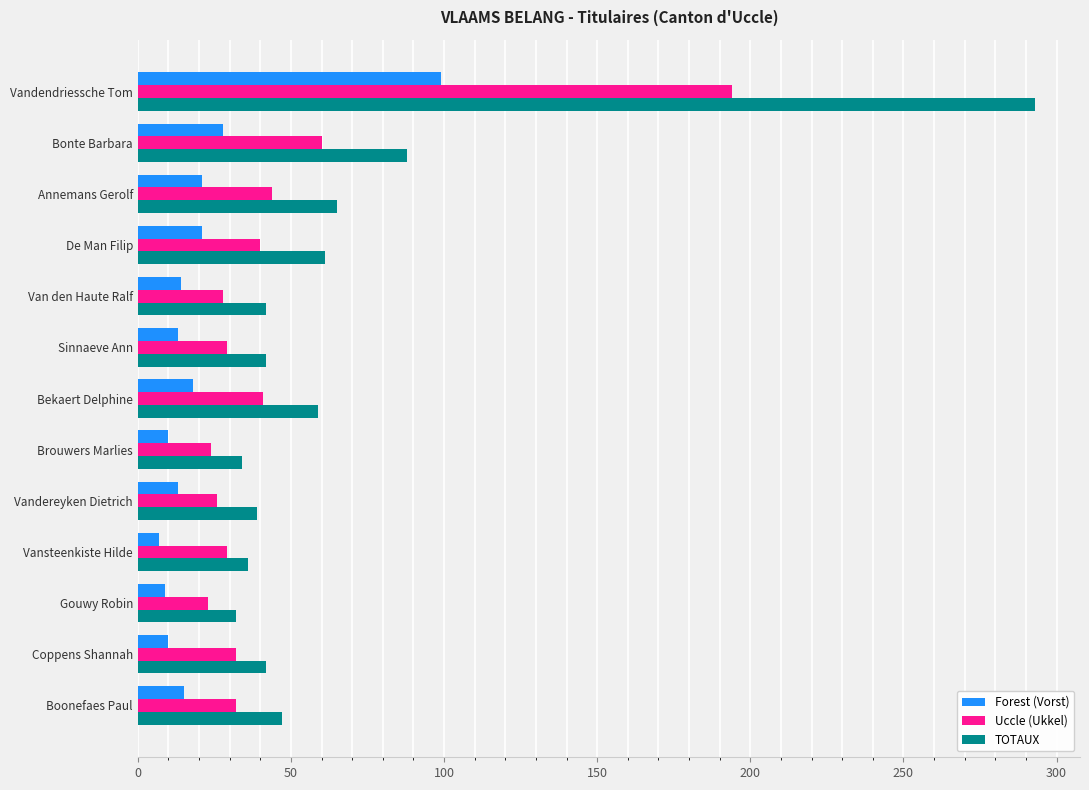

Which series has the largest total across all categories?

TOTAUX